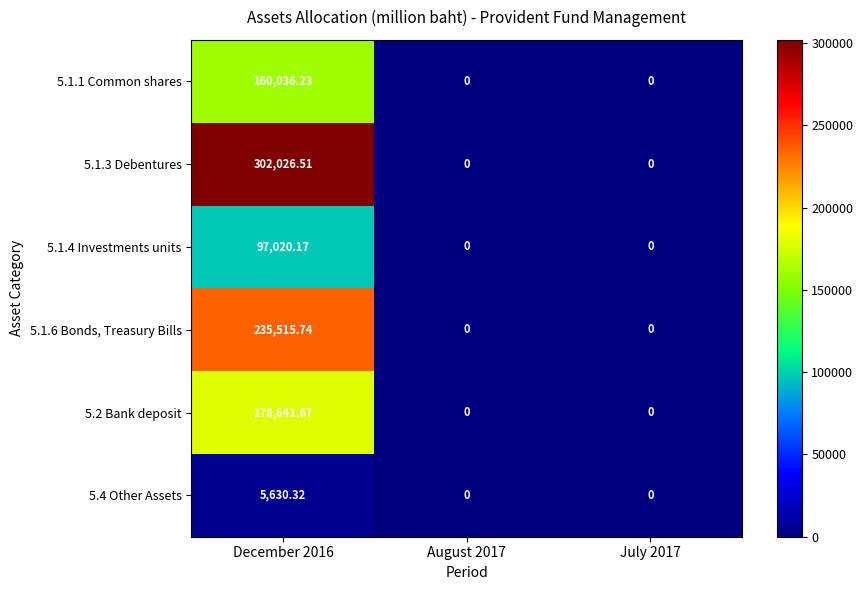

Count the number of data series in this chart.

6